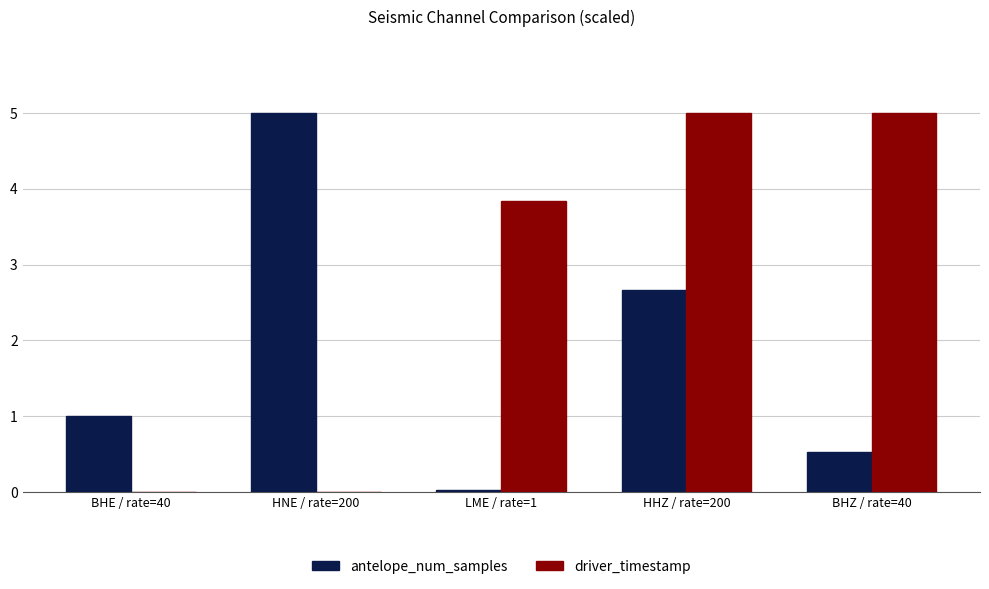

What is the greatest value displayed?

5.0